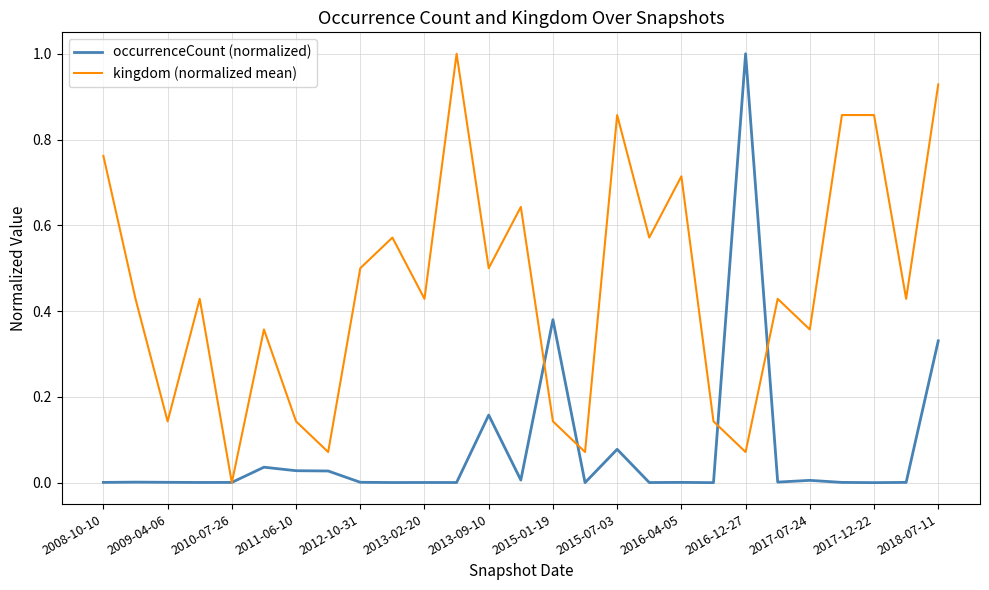

List the series in order of their overall mean, lowest first.

occurrenceCount (normalized), kingdom (normalized mean)